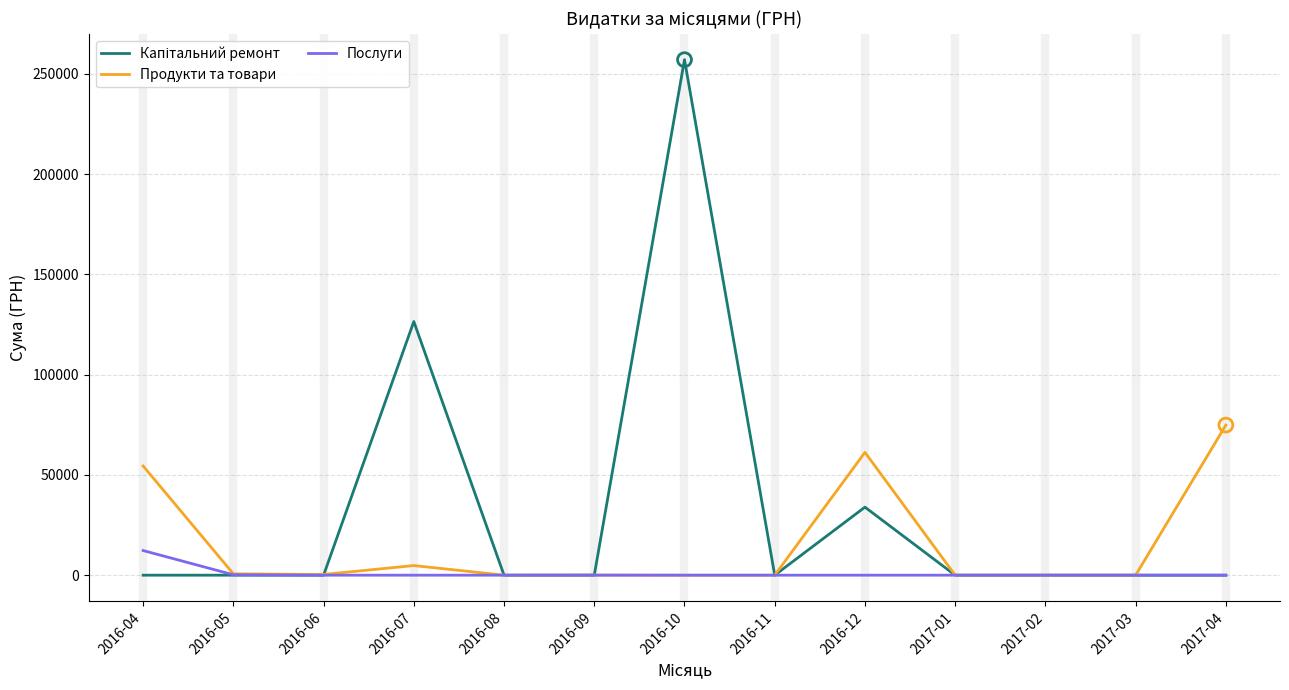

Between 2016-04 and 2016-06, which series saw the biggest shift?

Продукти та товари